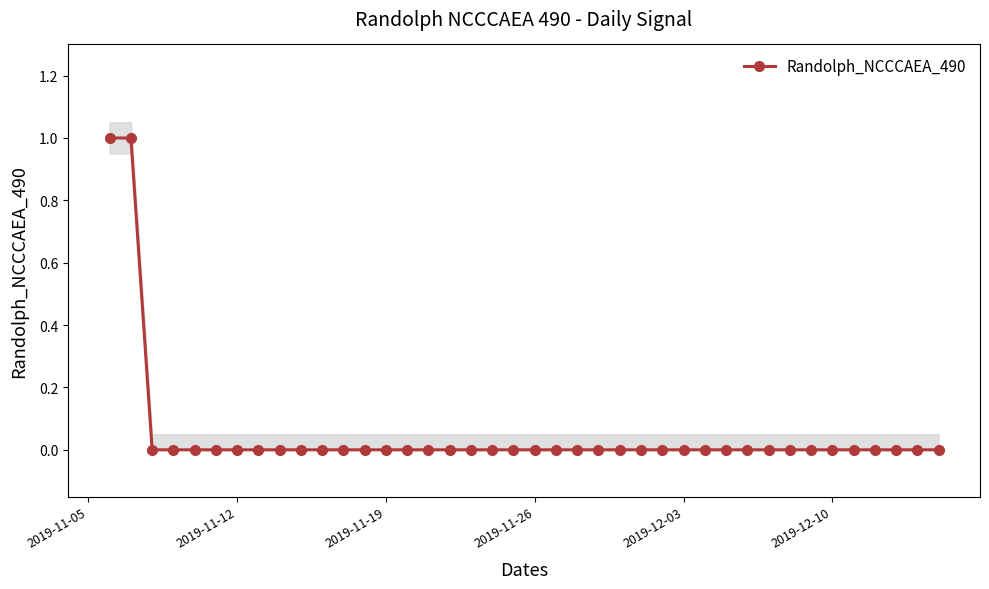

How many lines are shown in the chart?

1